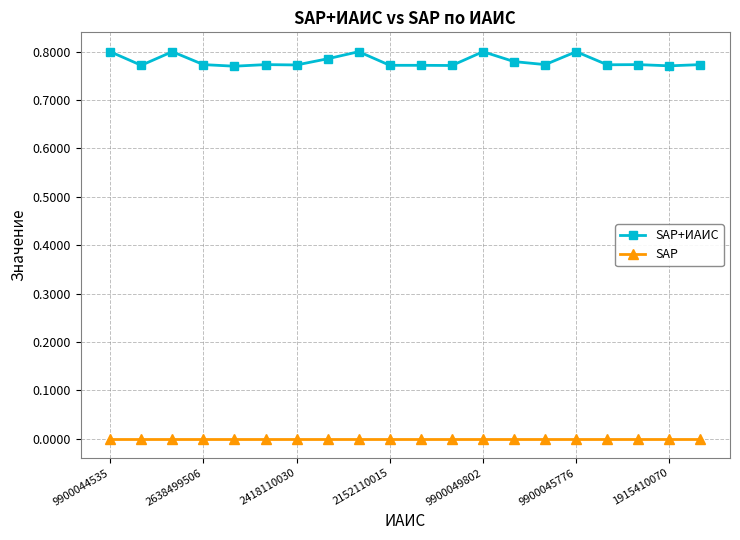

True or false: SAP+ИАИС and SAP intersect in this chart.

False